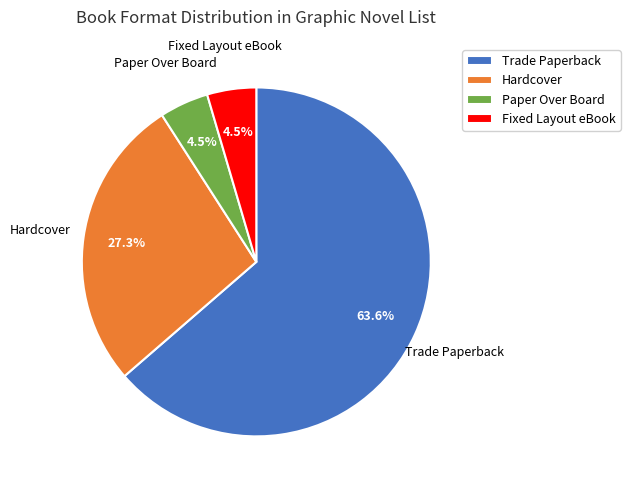

Between Paper Over Board and Trade Paperback, which is larger?

Trade Paperback